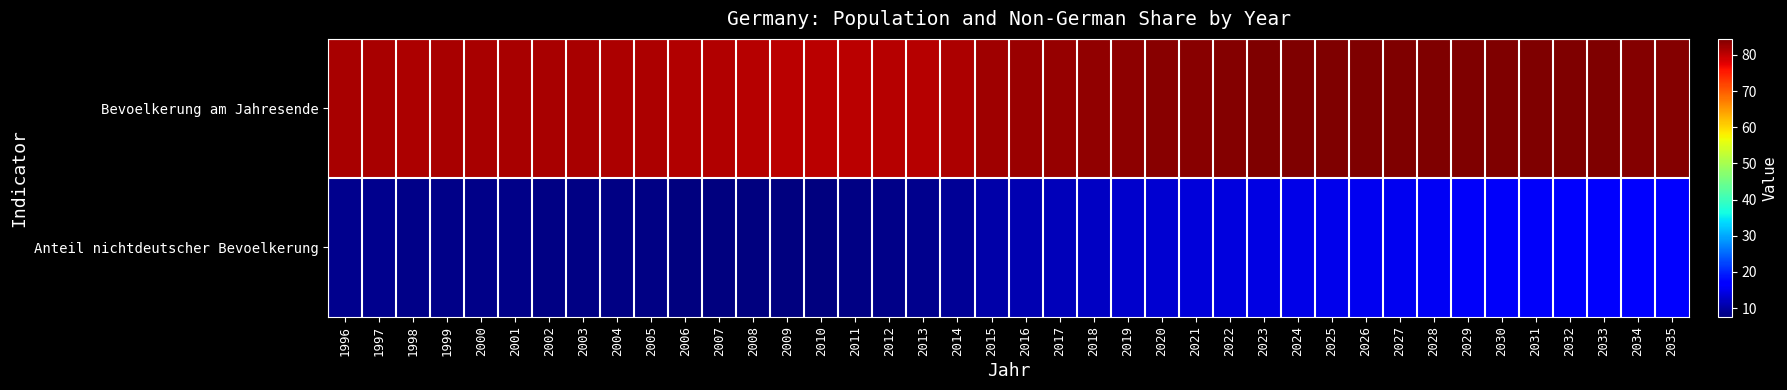

Reading left to right, extract all data points from this chart.

Bevoelkerung am Jahresende: 1996=81.5	1997=81.5	1998=81.4	1999=81.4	2000=81.5	2001=81.6	2002=81.6	2003=81.5	2004=81.4	2005=81.3	2006=81.1	2007=80.9	2008=80.6	2009=80.3	2010=80.2	2011=80.3	2012=80.5	2013=80.8	2014=81.2	2015=82.2	2016=82.5	2017=82.8	2018=83.1	2019=83.4	2020=83.6	2021=83.8	2022=84.0	2023=84.1	2024=84.2	2025=84.3	2026=84.4	2027=84.4	2028=84.4	2029=84.4	2030=84.3	2031=84.3	2032=84.2	2033=84.2	2034=84.1	2035=84.0
Anteil nichtdeutscher Bevoelkerung: 1996=8.7	1997=8.6	1998=8.4	1999=8.4	2000=8.2	2001=8.2	2002=8.2	2003=8.1	2004=8.0	2005=7.9	2006=7.9	2007=7.8	2008=7.7	2009=7.6	2010=7.6	2011=7.9	2012=8.3	2013=8.7	2014=9.3	2015=10.5	2016=11.2	2017=11.8	2018=12.3	2019=12.8	2020=13.2	2021=13.6	2022=14.0	2023=14.3	2024=14.6	2025=14.9	2026=15.2	2027=15.4	2028=15.6	2029=15.7	2030=15.9	2031=16.0	2032=16.1	2033=16.3	2034=16.4	2035=16.5